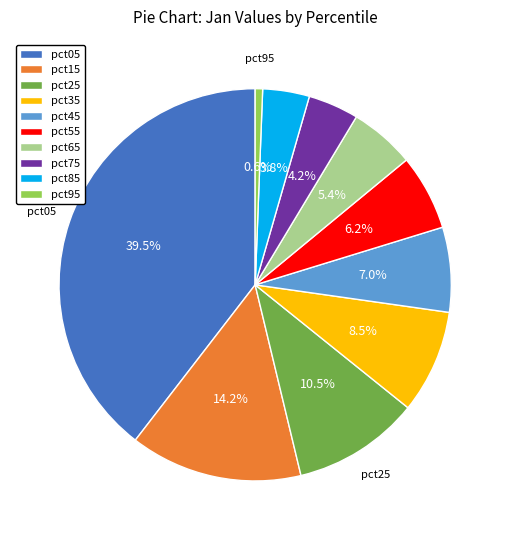

Which has a higher value, pct05 or pct35?

pct05